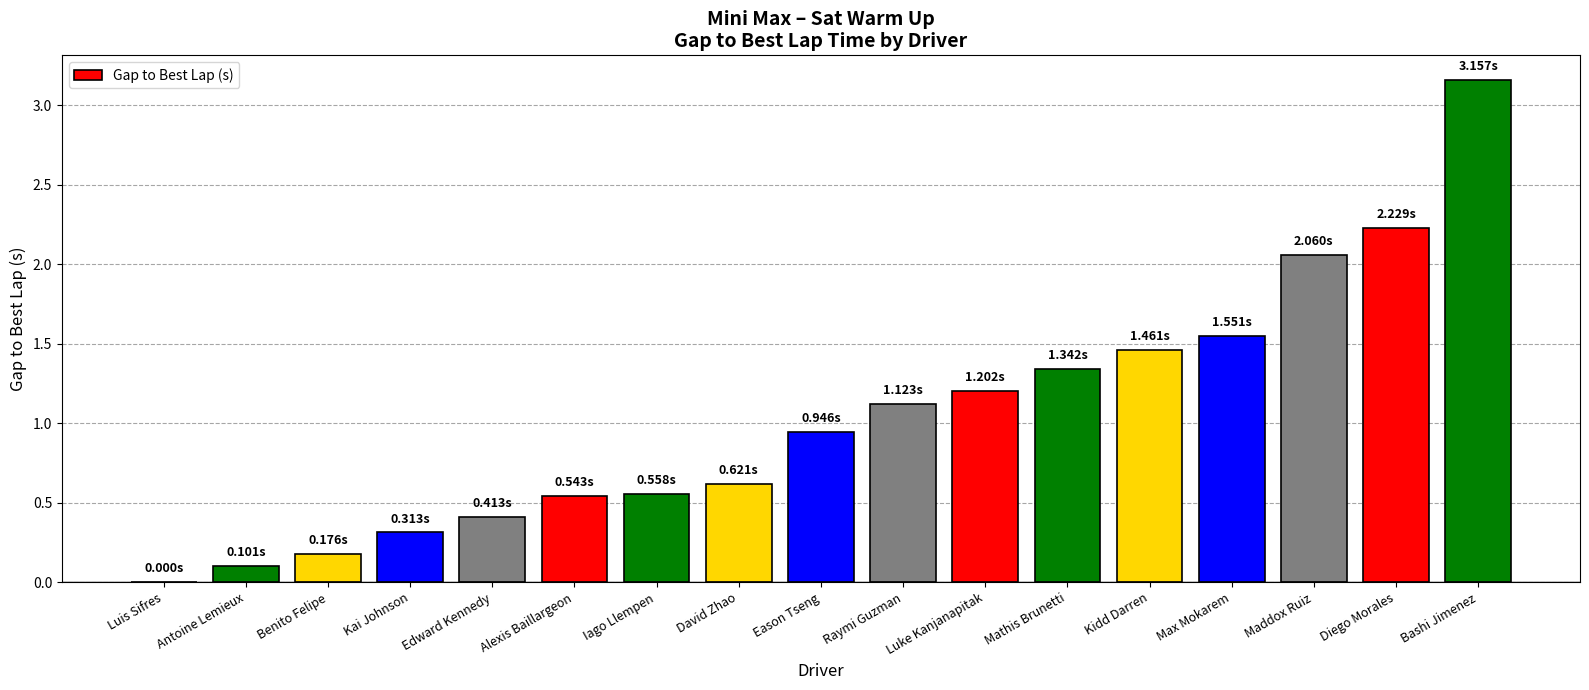

True or false: the data shows 3.0 at Diego Morales.

False